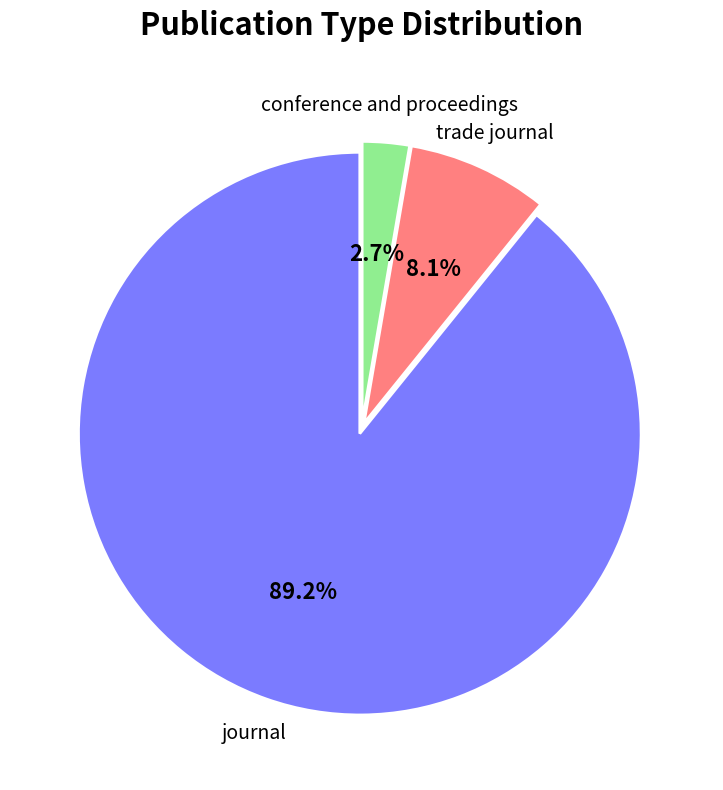

What is the smallest slice in the pie chart?

conference and proceedings